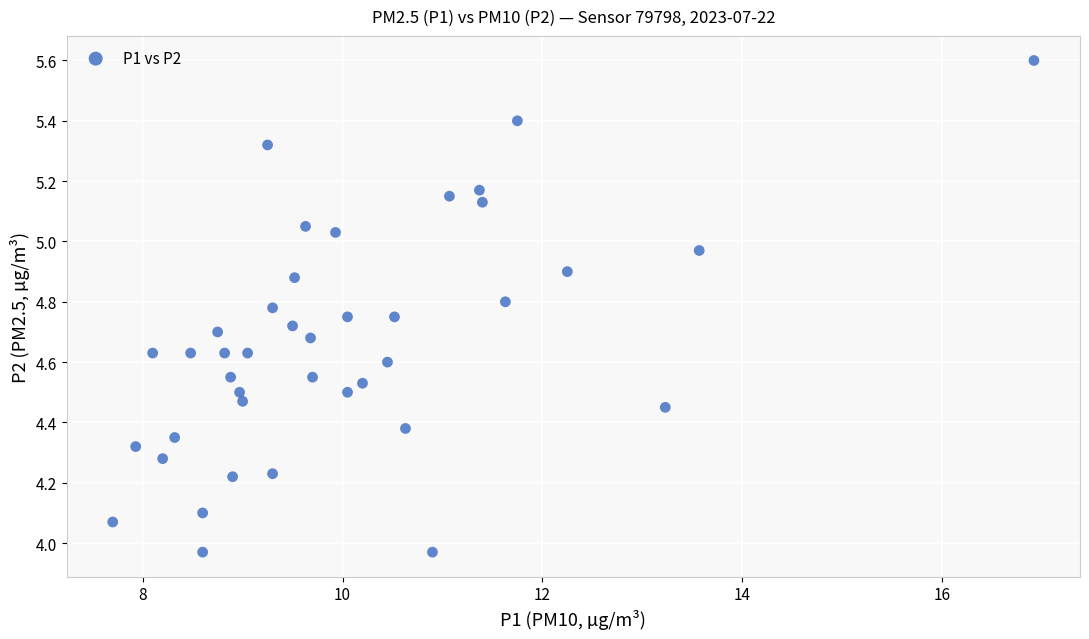

What is the range of Y values (max minus min)?

1.6